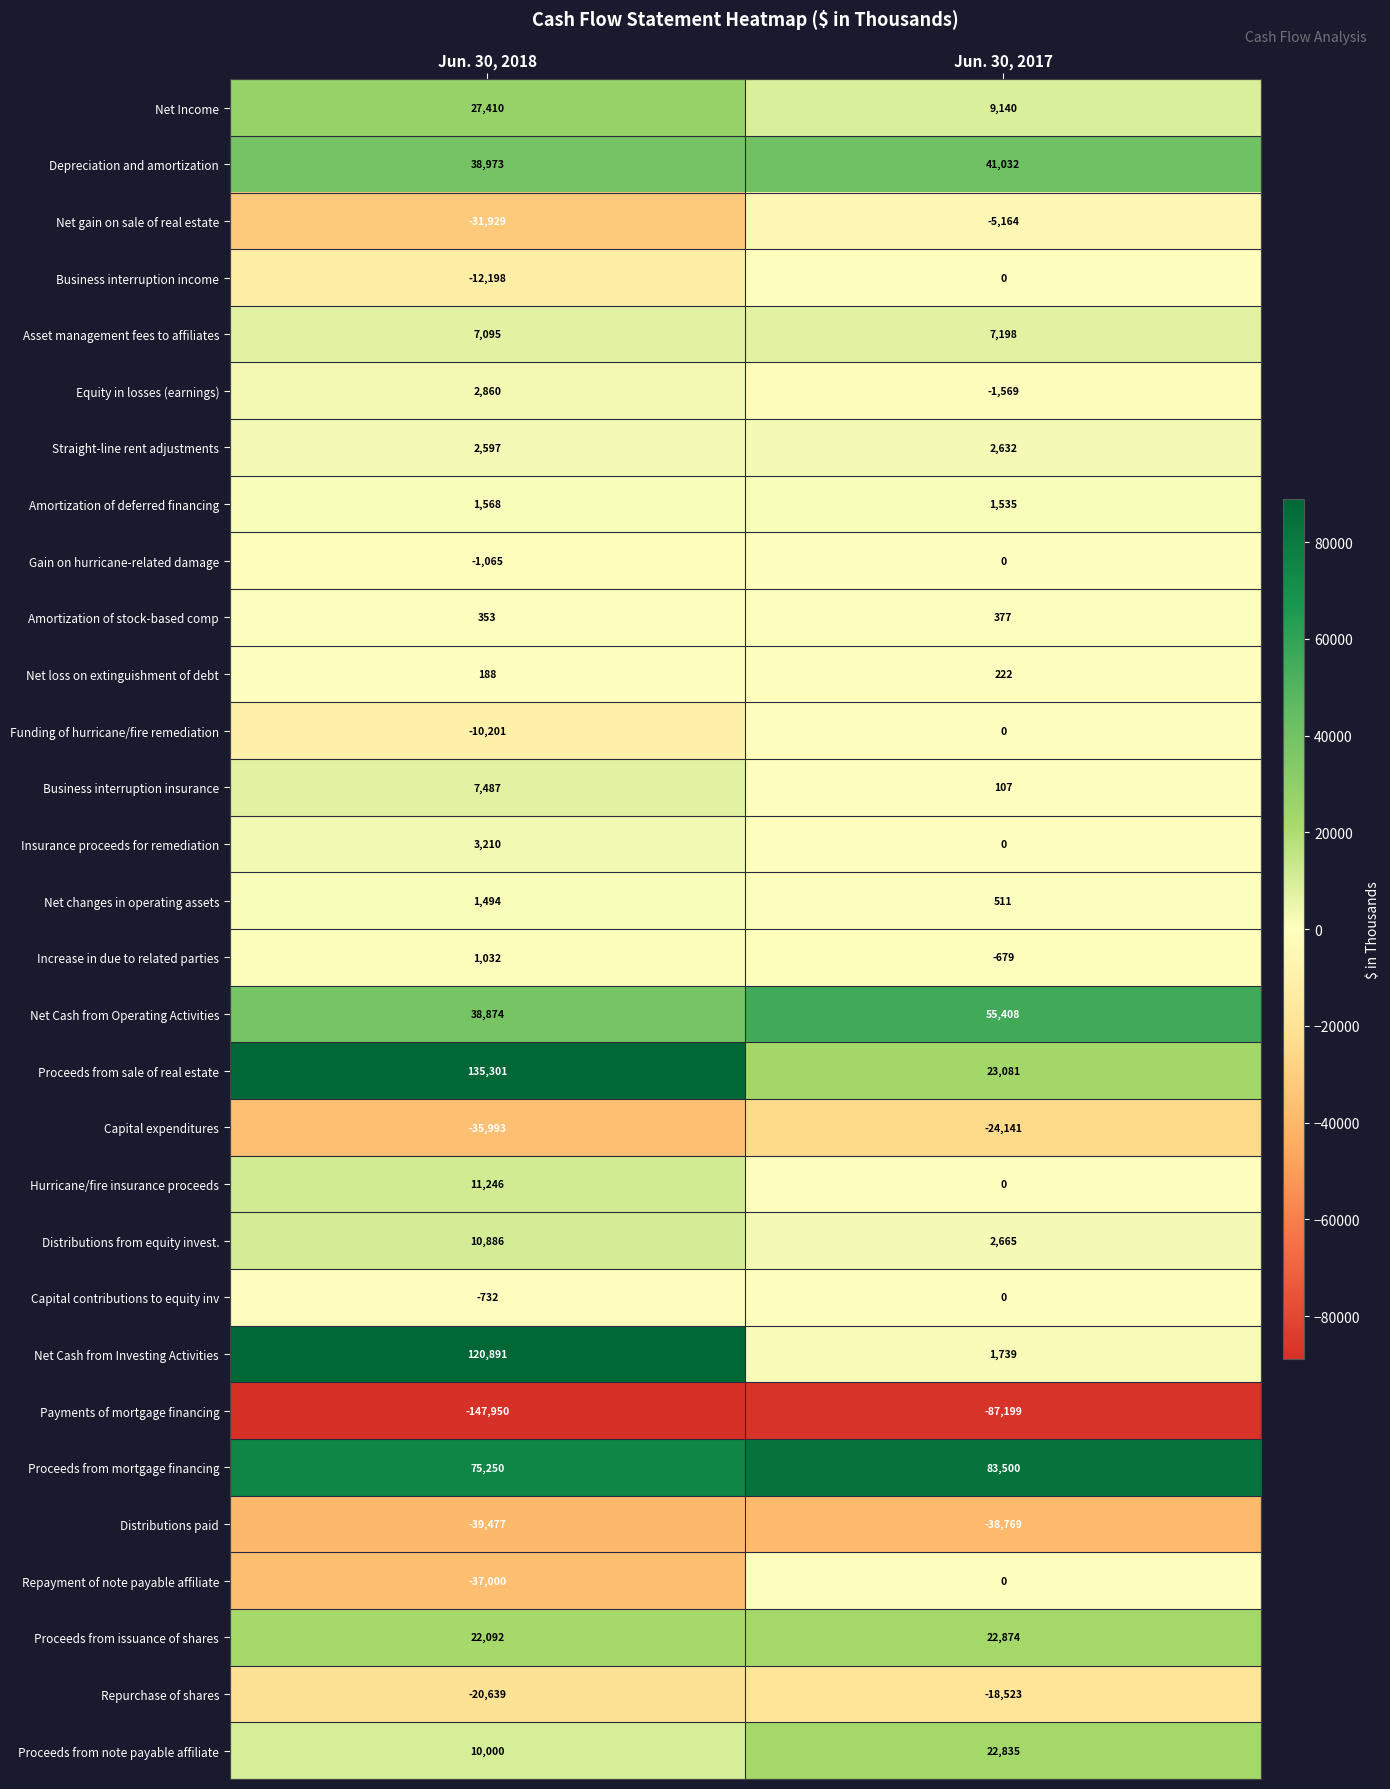

Read the Increase in due to related parties value at Jun. 30, 2018, to the nearest 50.

1050